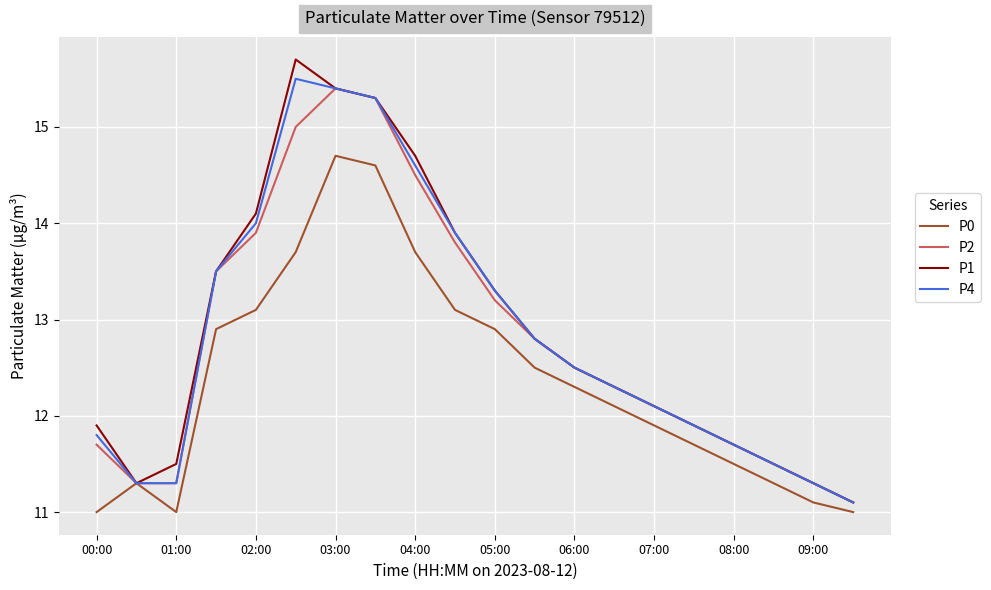

Count the number of data series in this chart.

4